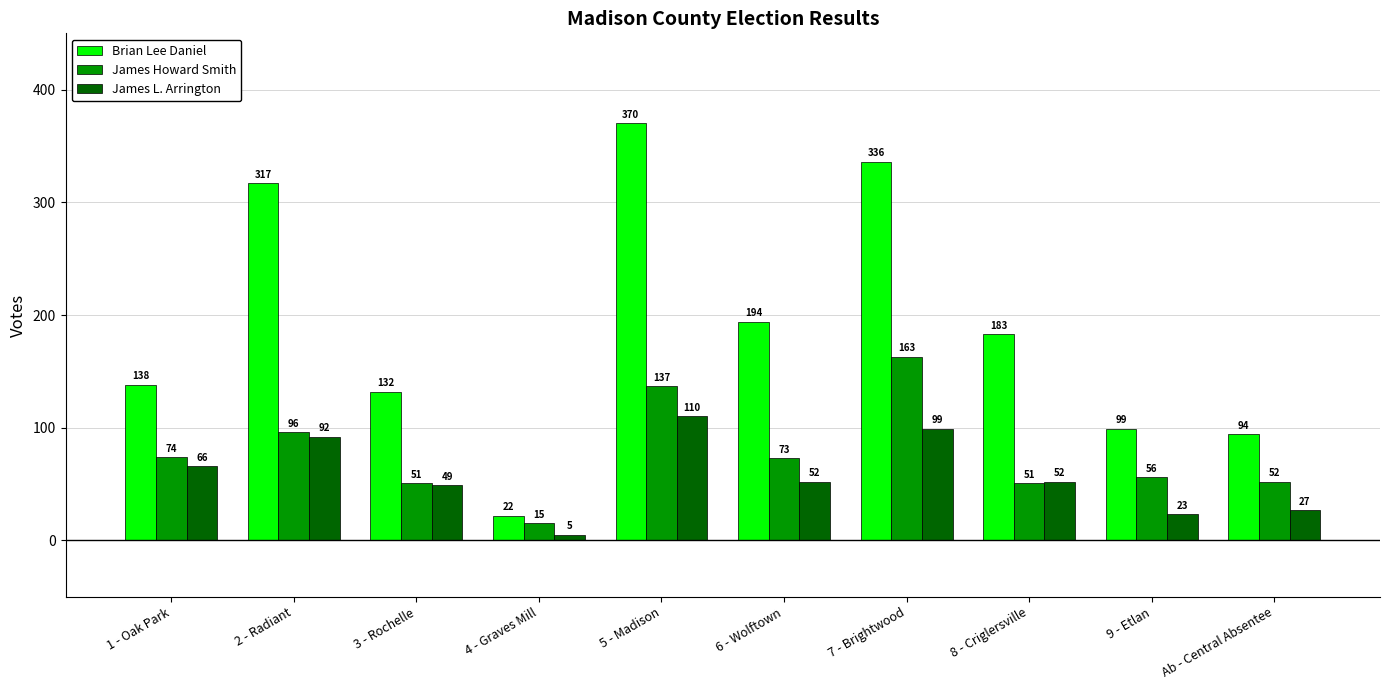

What is the average value of the James Howard Smith series?

77